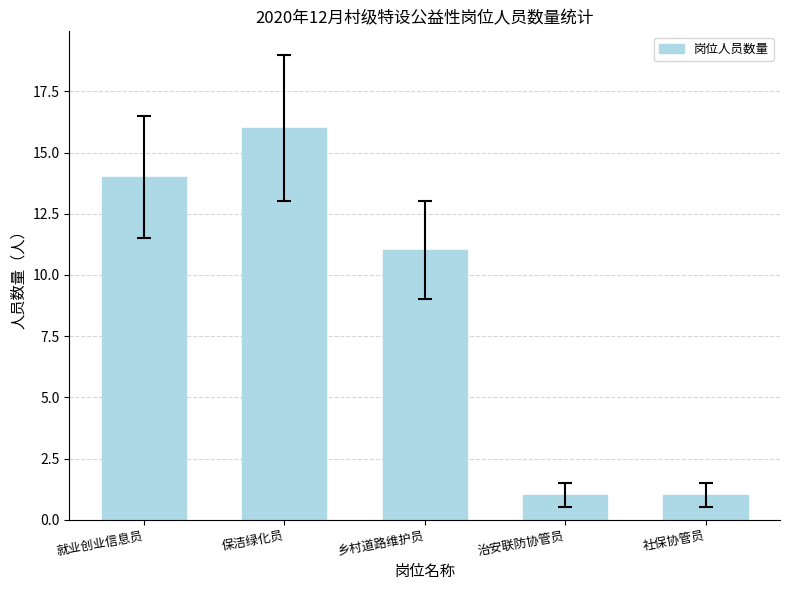

What is the difference between the maximum and minimum values?

15